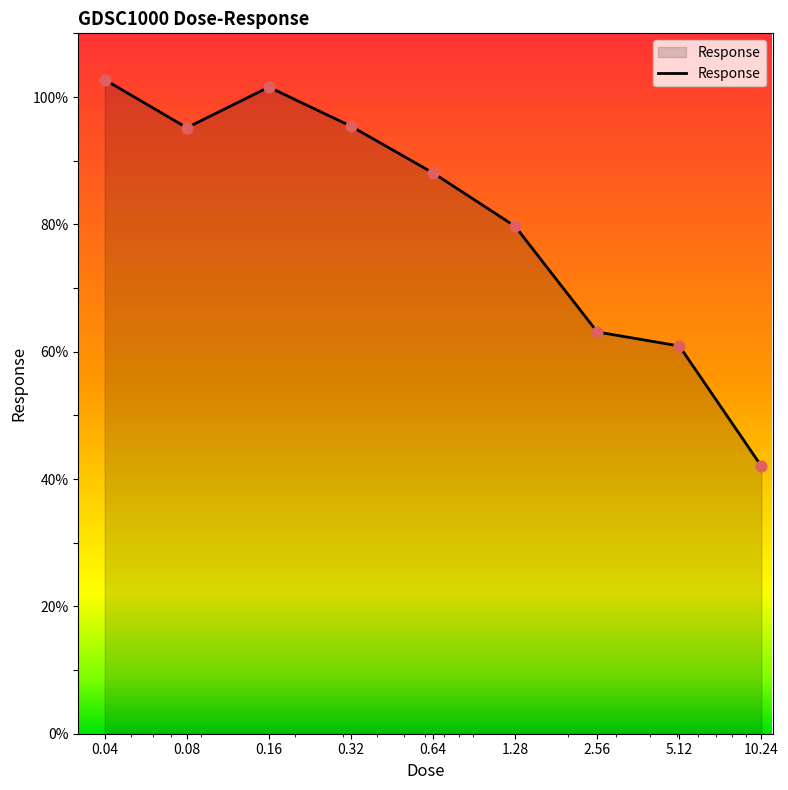

What is the difference between the maximum and minimum values?

60.7